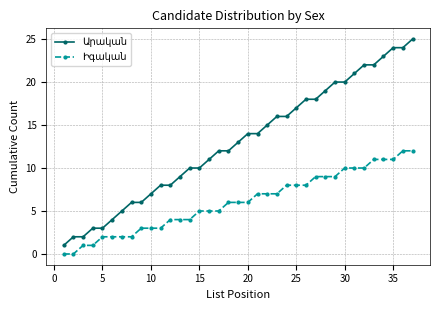

What is the greatest value displayed?

25